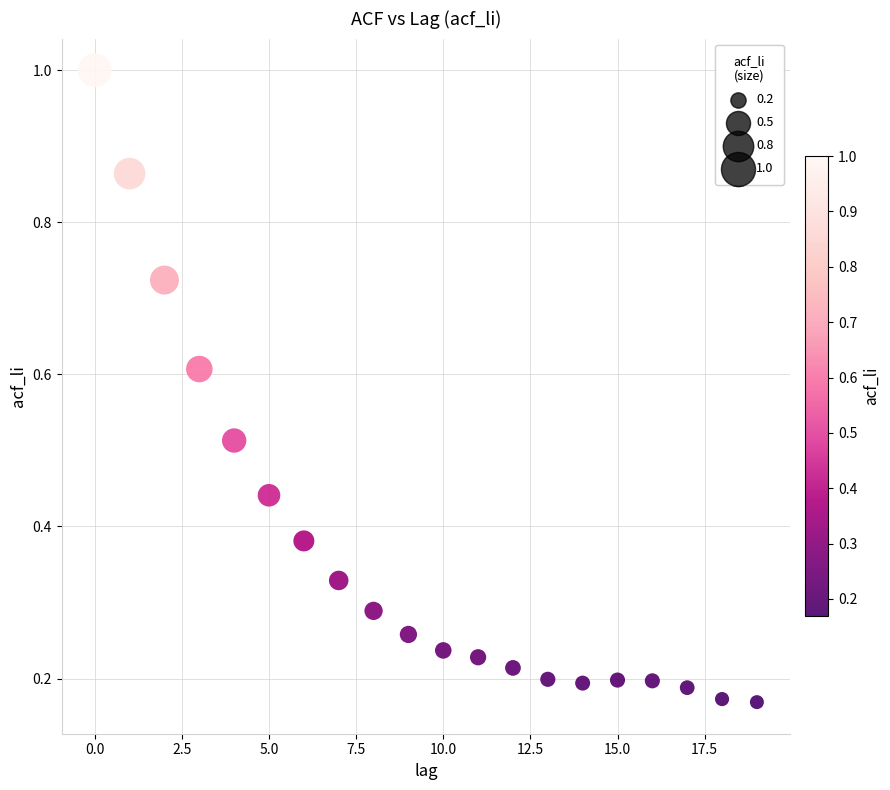

What is the range of Y values (max minus min)?

0.8